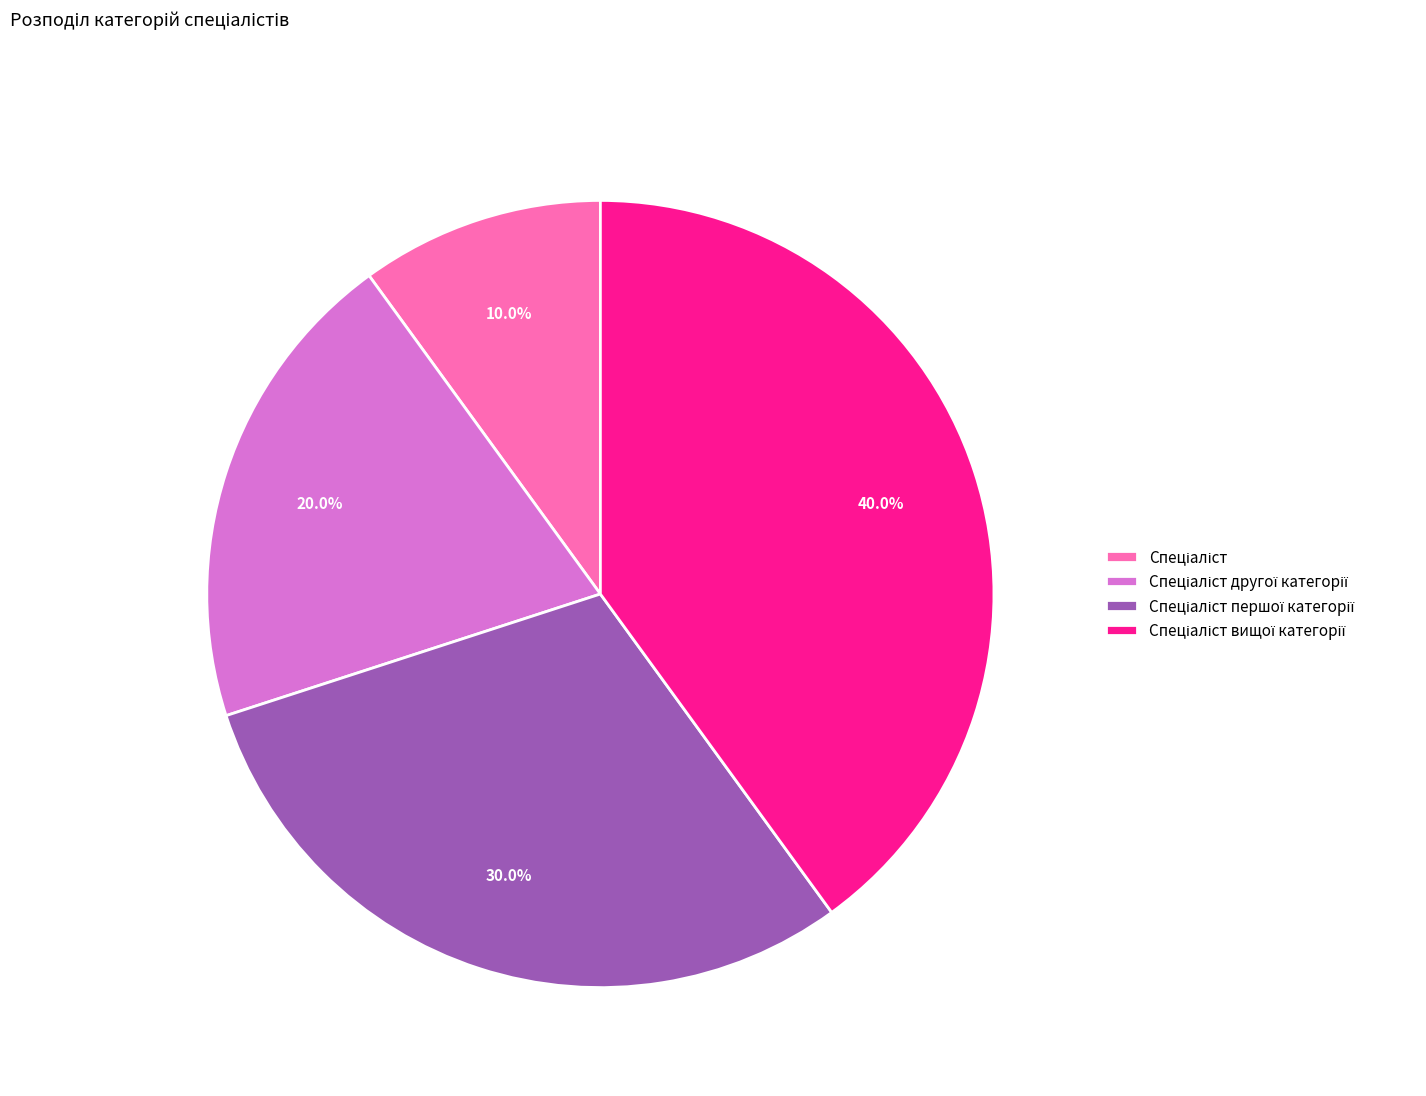

Is there a majority slice in this chart?

No